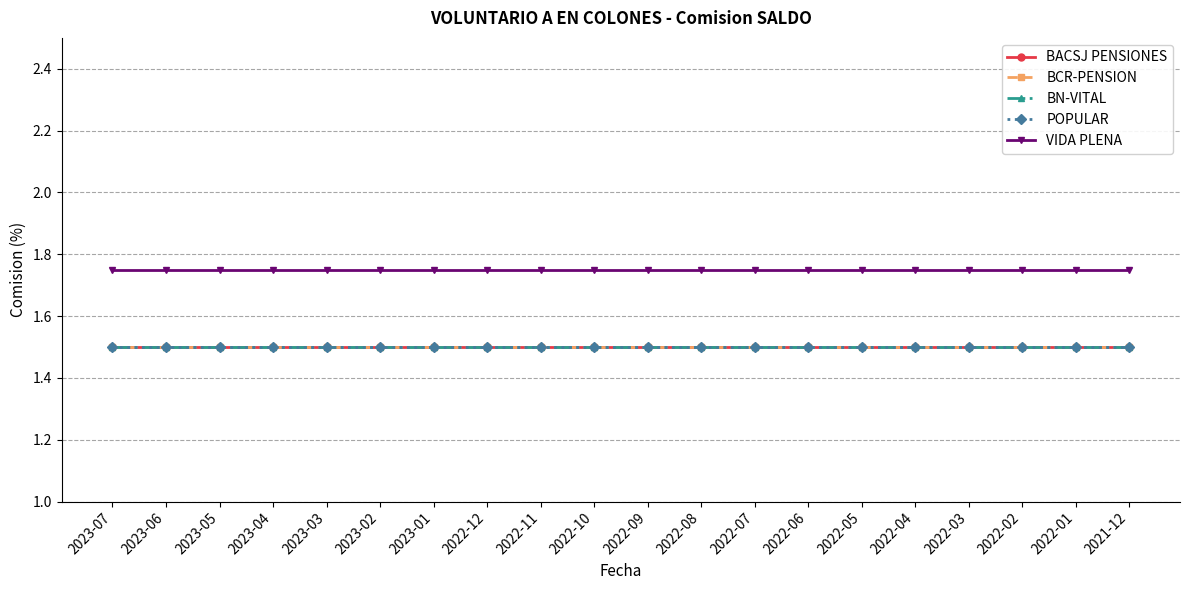

At which label is VIDA PLENA closest to 1?

2023-07